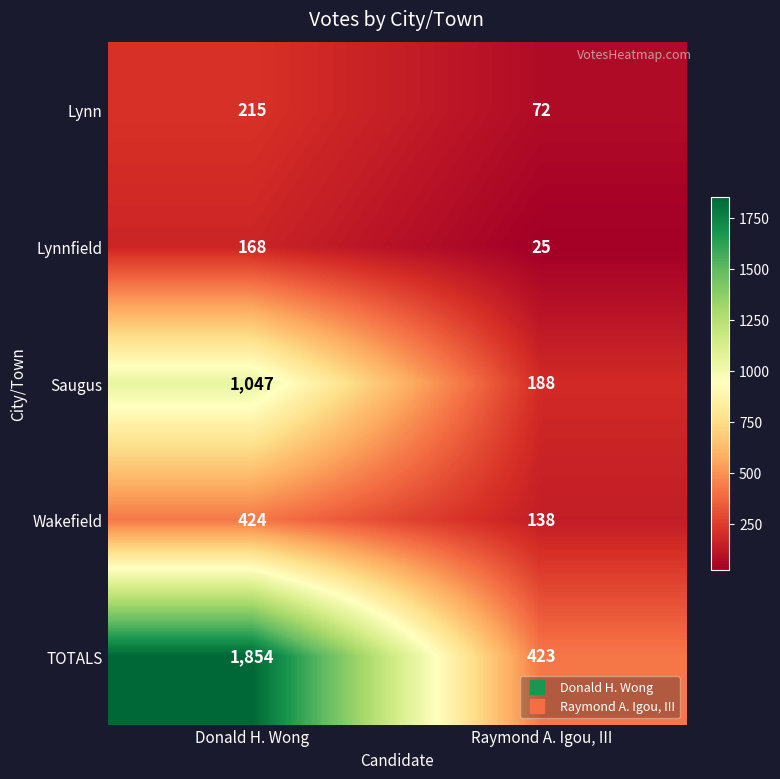

The TOTALS series shows 423 at Raymond A. Igou, III. True or false?

True